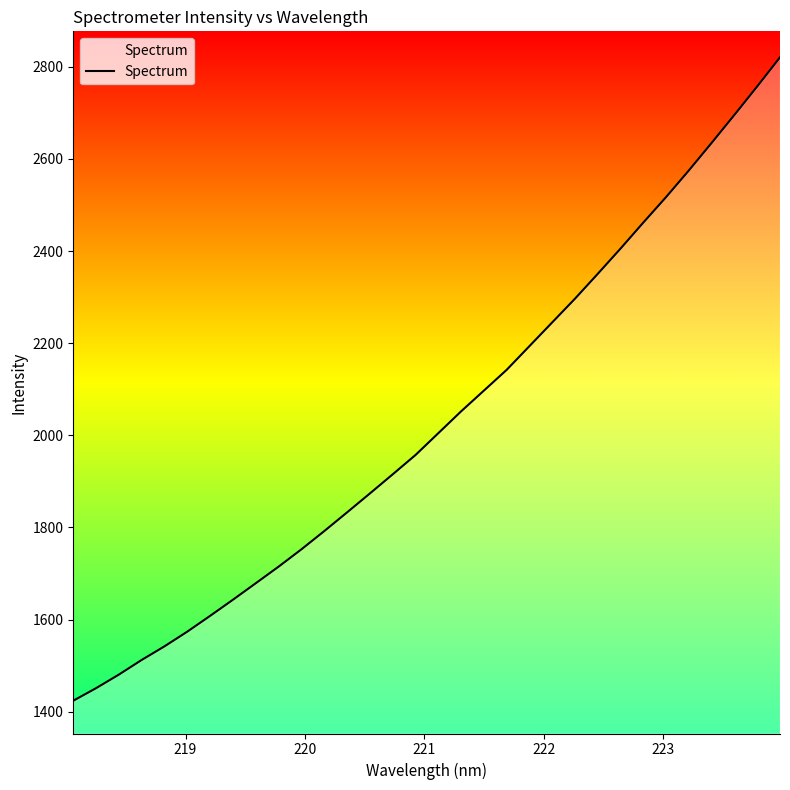

What is the minimum value shown in the chart?

1423.9